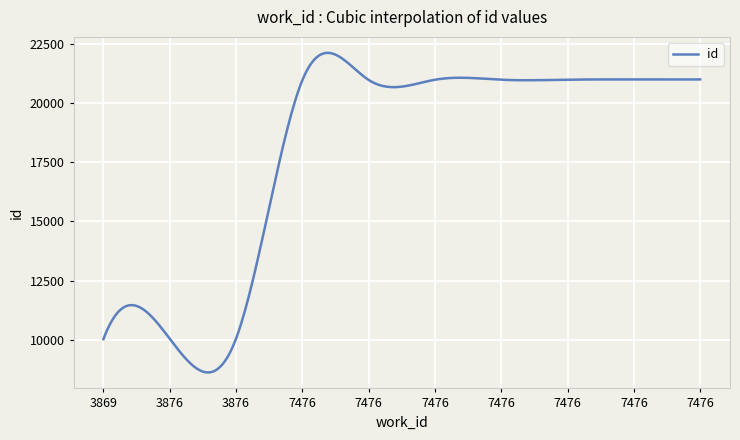

How many lines are shown in the chart?

1